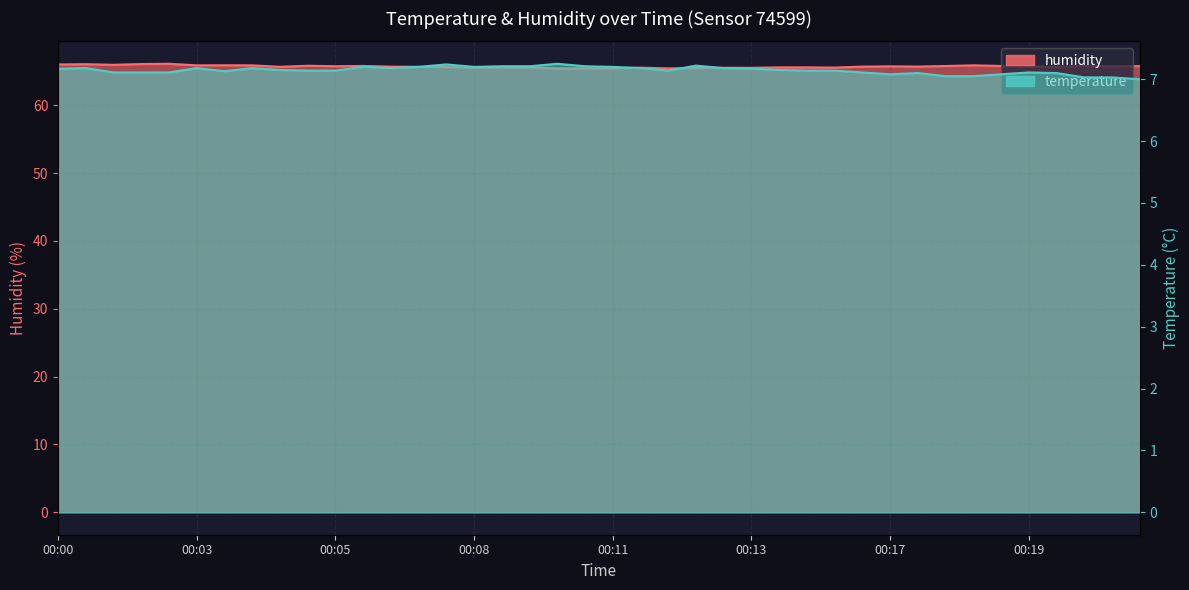

What is the value of the temperature point at the 39th from the left?

7.0